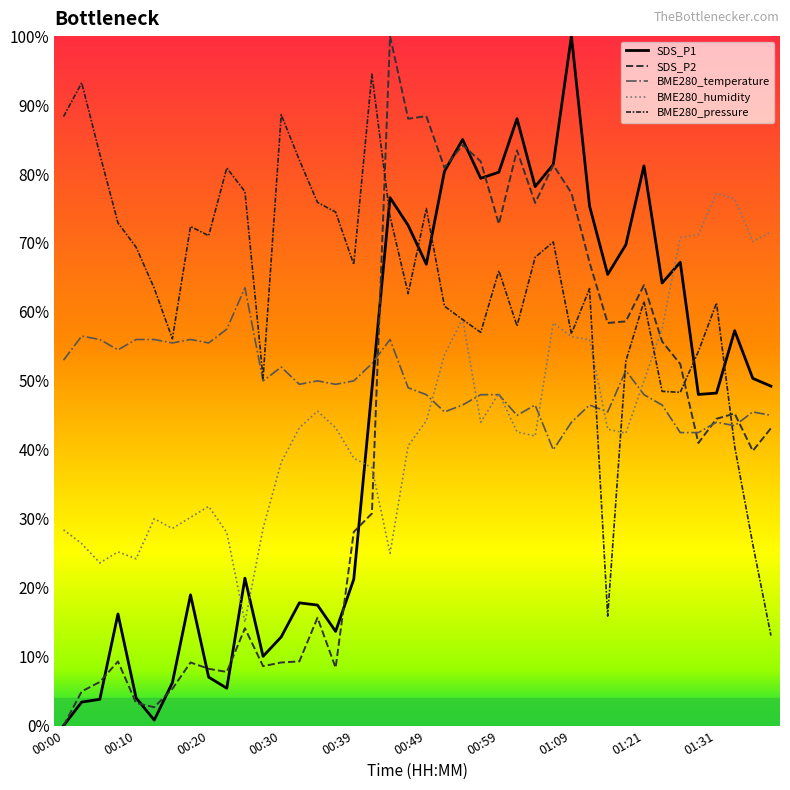

List the series in order of their peak value, lowest first.

BME280_temperature, BME280_humidity, BME280_pressure, SDS_P2, SDS_P1